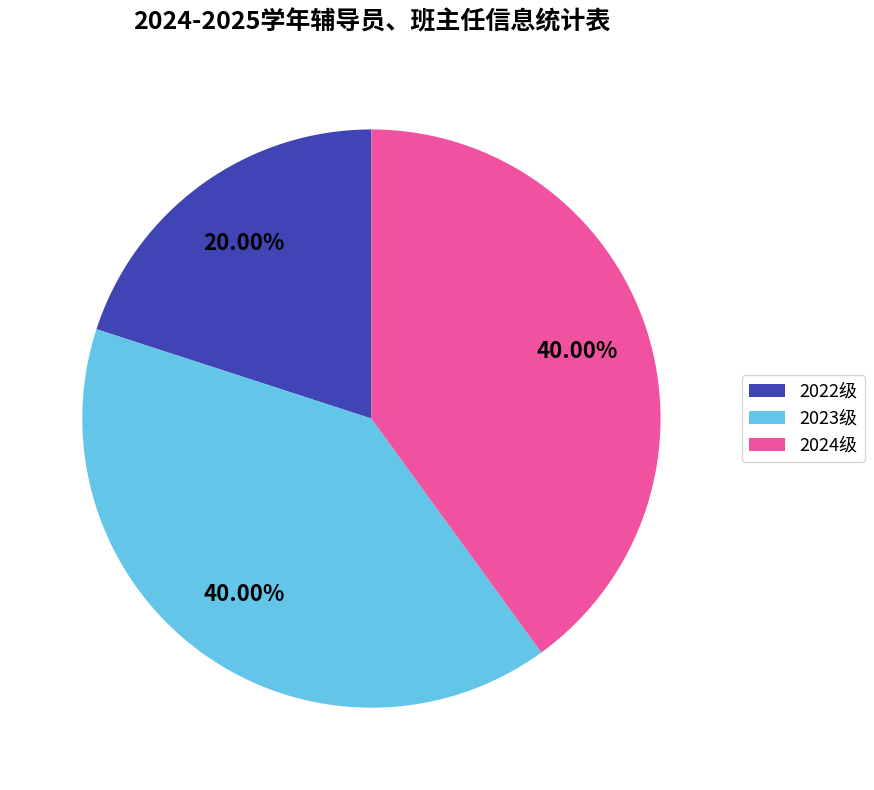

What percentage do 2023级 and 2024级 together represent?

80.0%